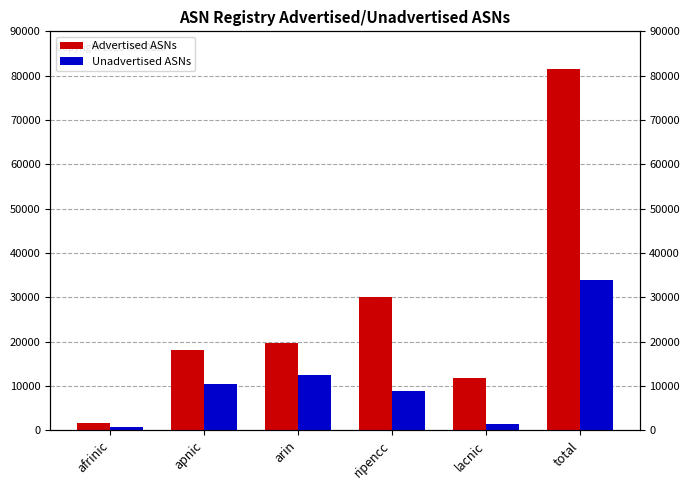

What is the label of the 4th bar from the left?

ripencc